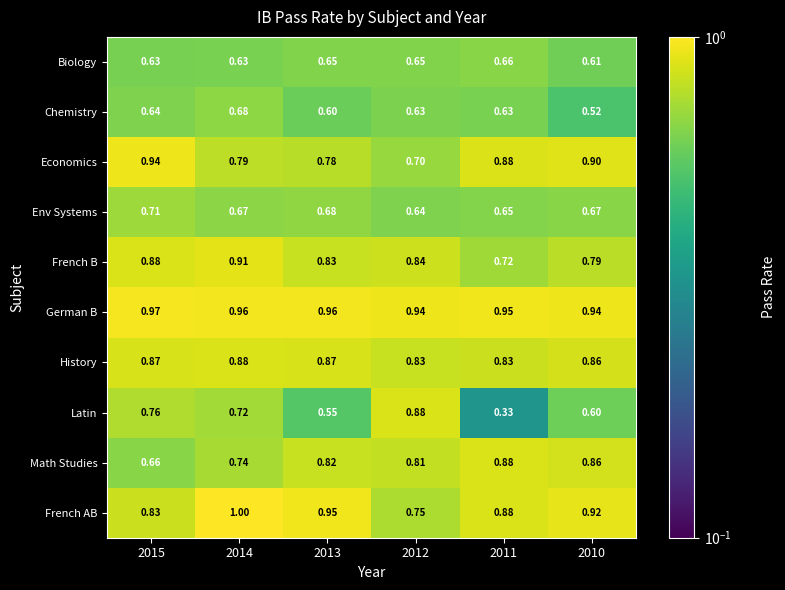

Rank the series at 2013 from highest to lowest value.

German B, French AB, History, French B, Math Studies, Economics, Env Systems, Biology, Chemistry, Latin